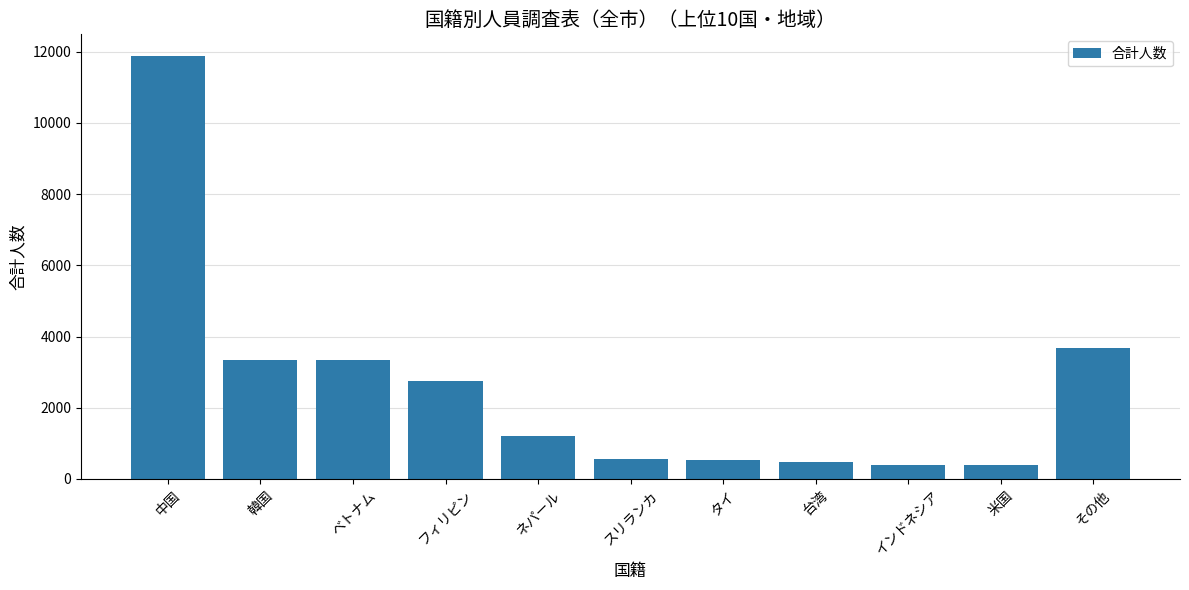

The value at インドネシア is 399. True or false?

True